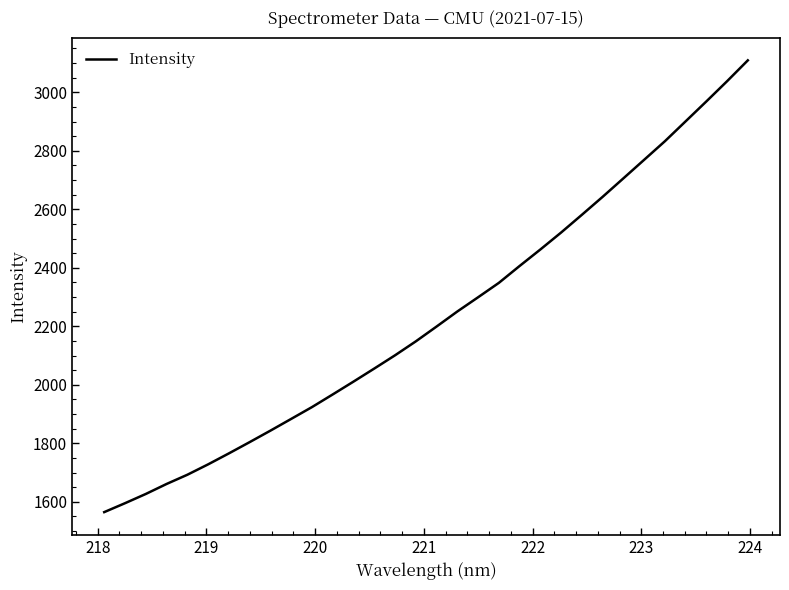

What is the difference between the maximum and minimum values?

1544.3